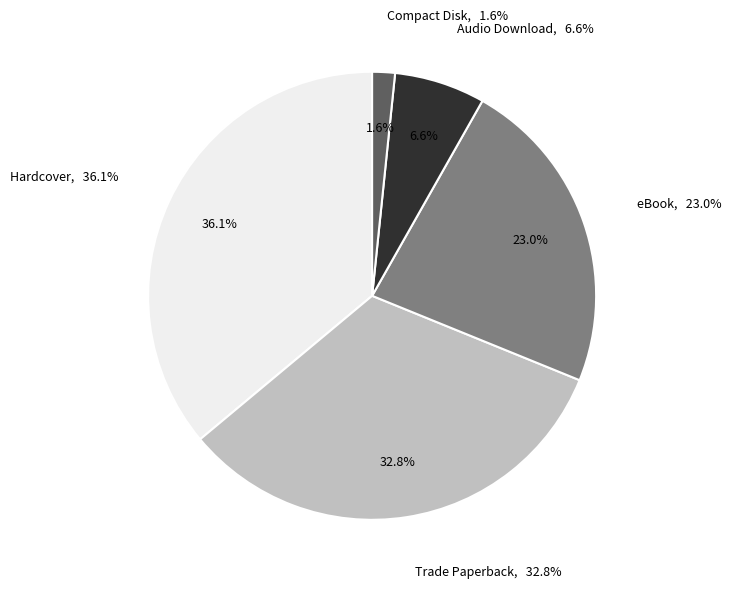

To the nearest percent, what is the combined percentage of Compact Disk and Trade Paperback?

34%